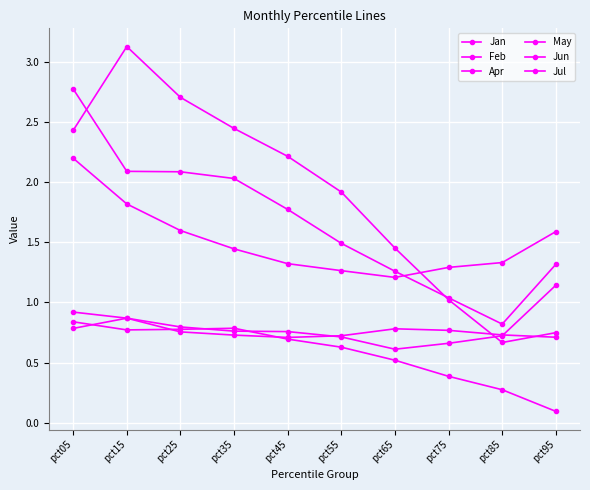

How many lines are shown in the chart?

6